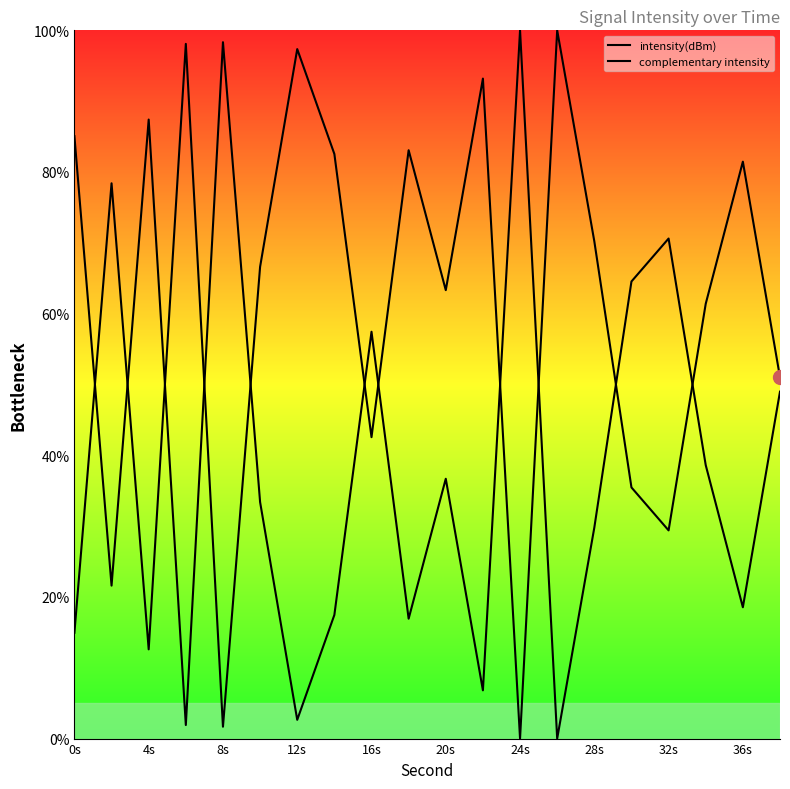

What is the sum of all complementary intensity values?

836.7